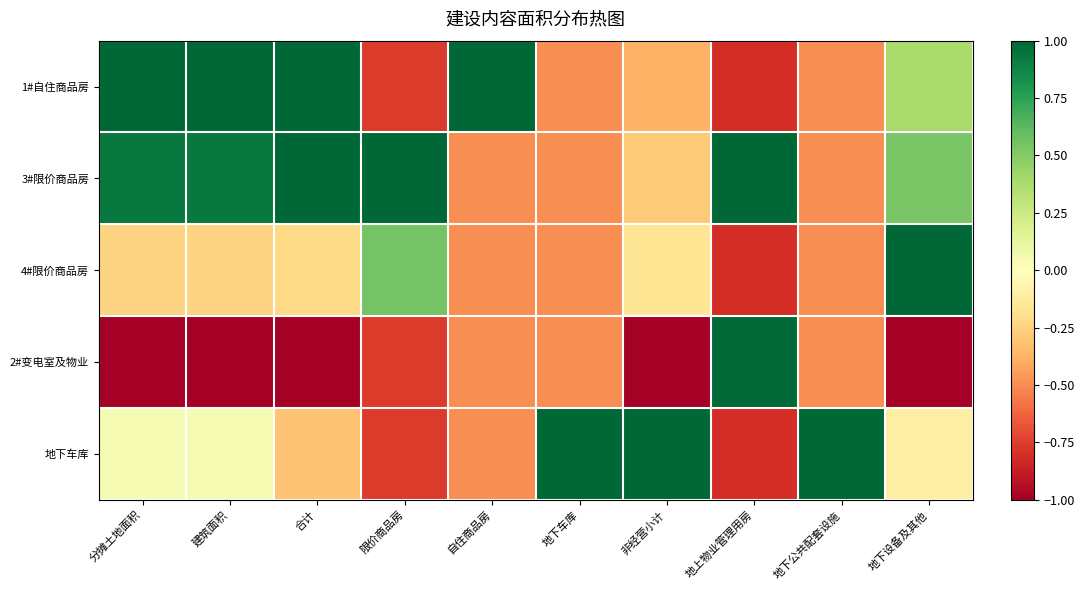

At how many categories does at least one series exceed 0?

10